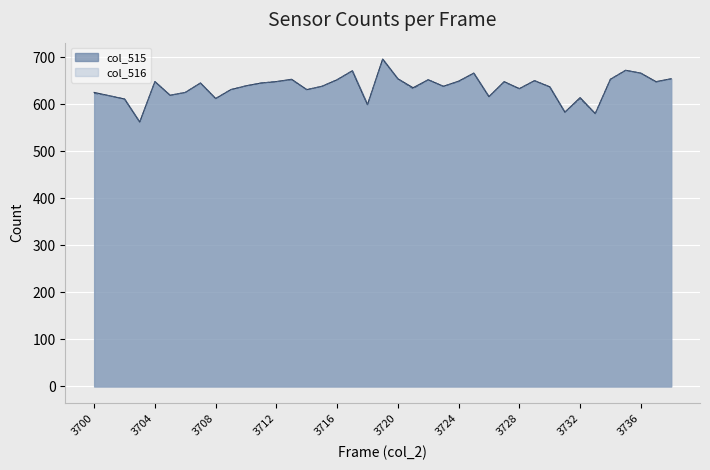

Which series changed the most between 3710 and 3731?

col_515